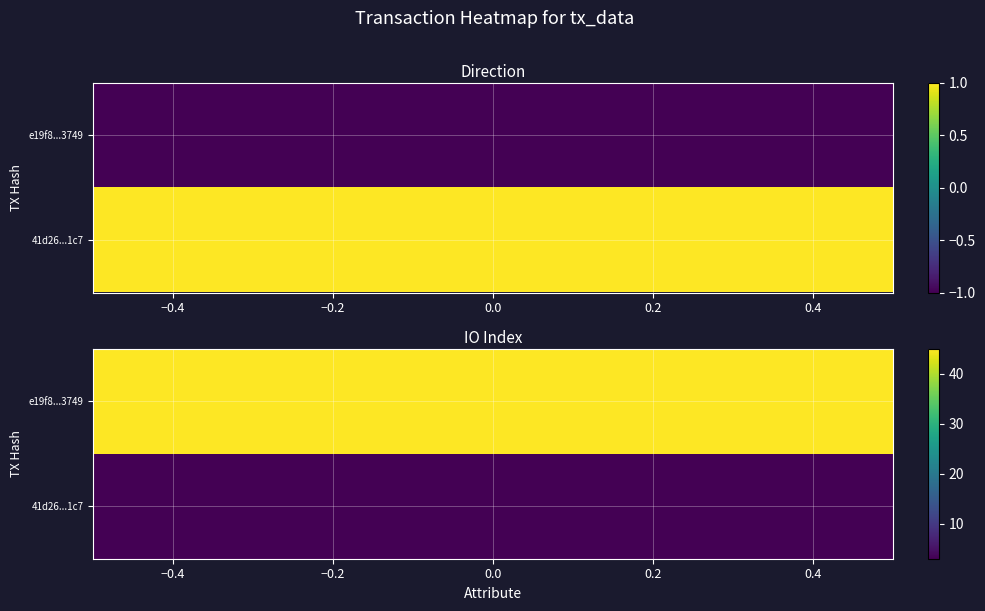

What is the lowest value of the 41d26c08e91fbb475ea4245f988c03f4d1f11c7 series?

1